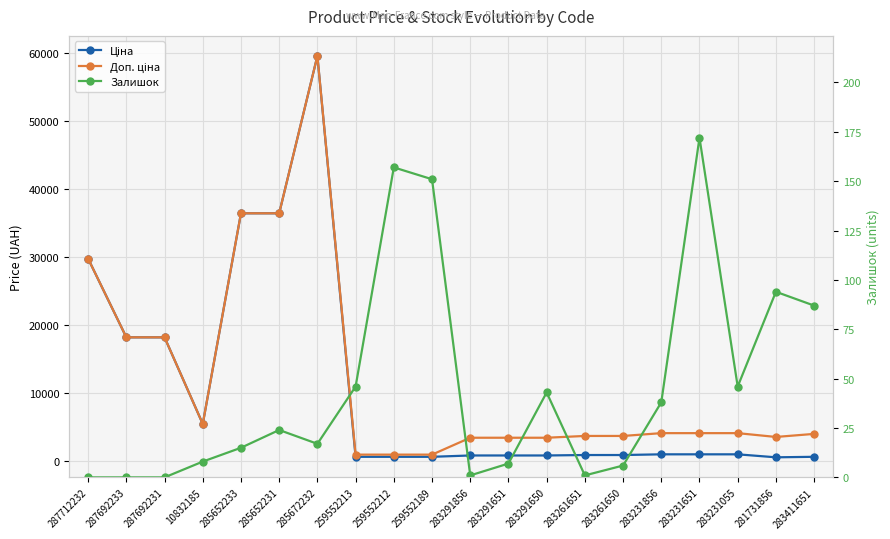

How many values in the Доп. ціна series exceed 4145?

10